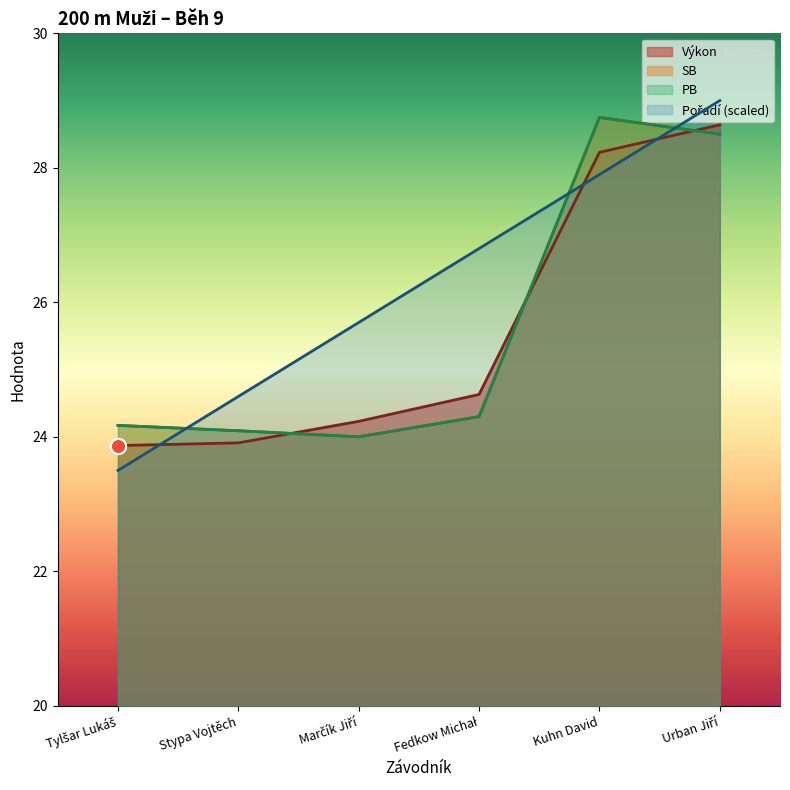

Which series has the largest Y range (max minus min)?

Pořadí